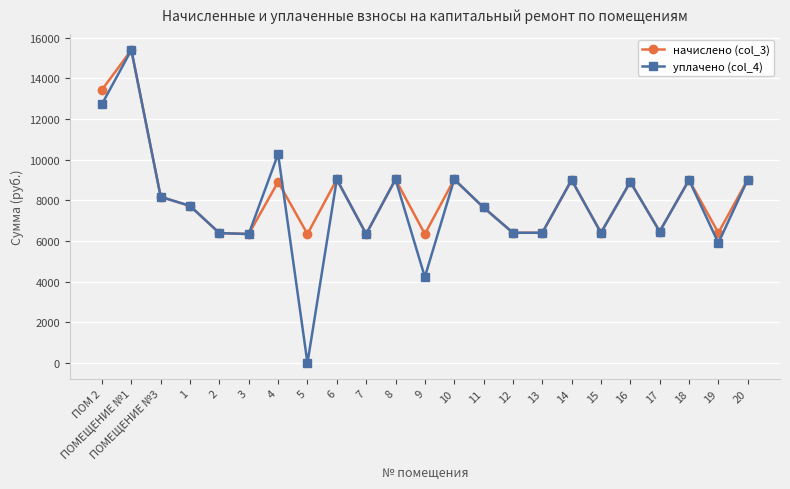

The value of начислено (col_3) at 5 is 6343.7. True or false?

True